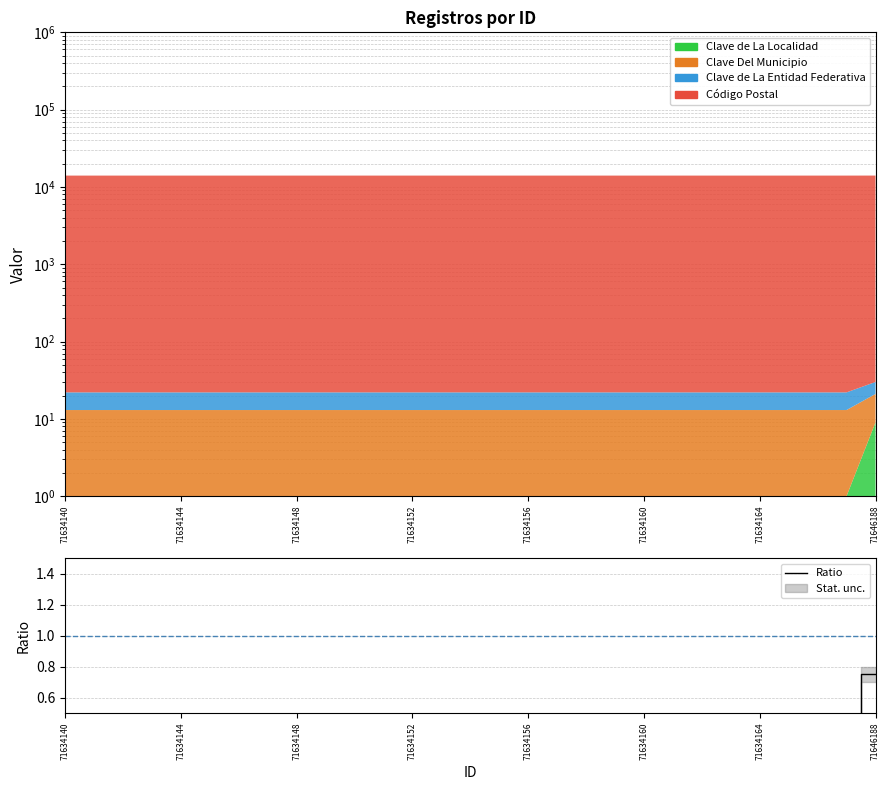

How many categories are shown in the chart?

29